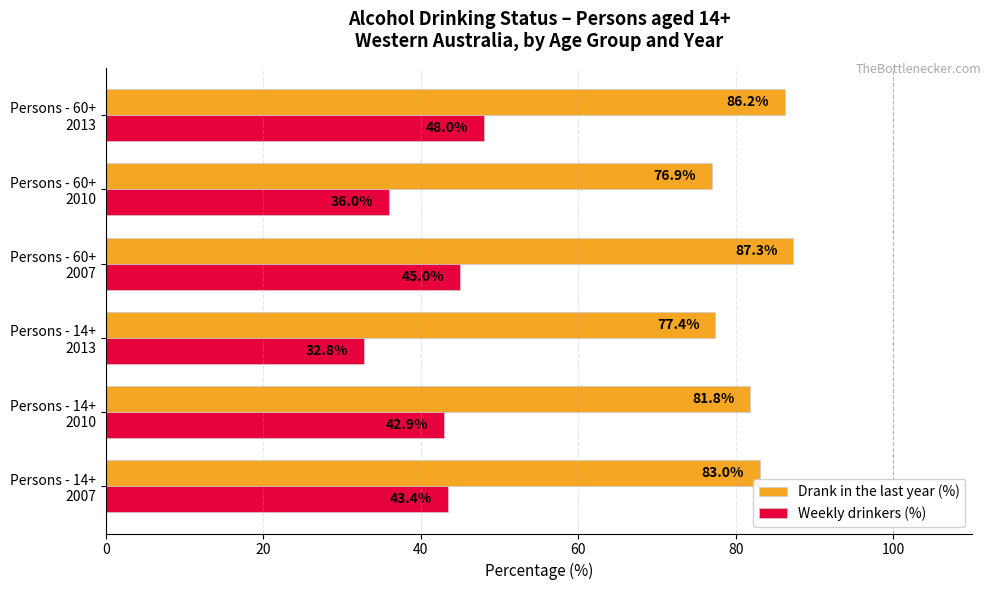

What is the average value of the Weekly drinkers (%) series?

41.4